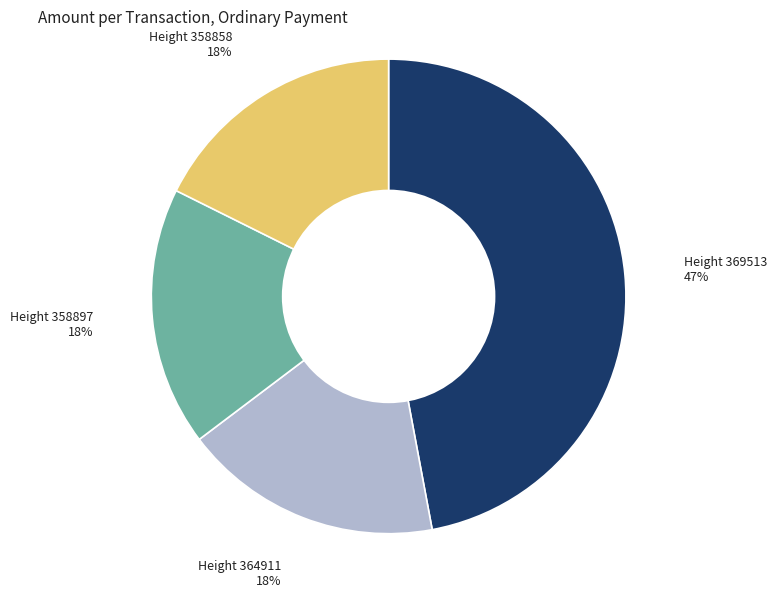

To the nearest percent, what is the difference between the largest and smallest slice percentages?

29%